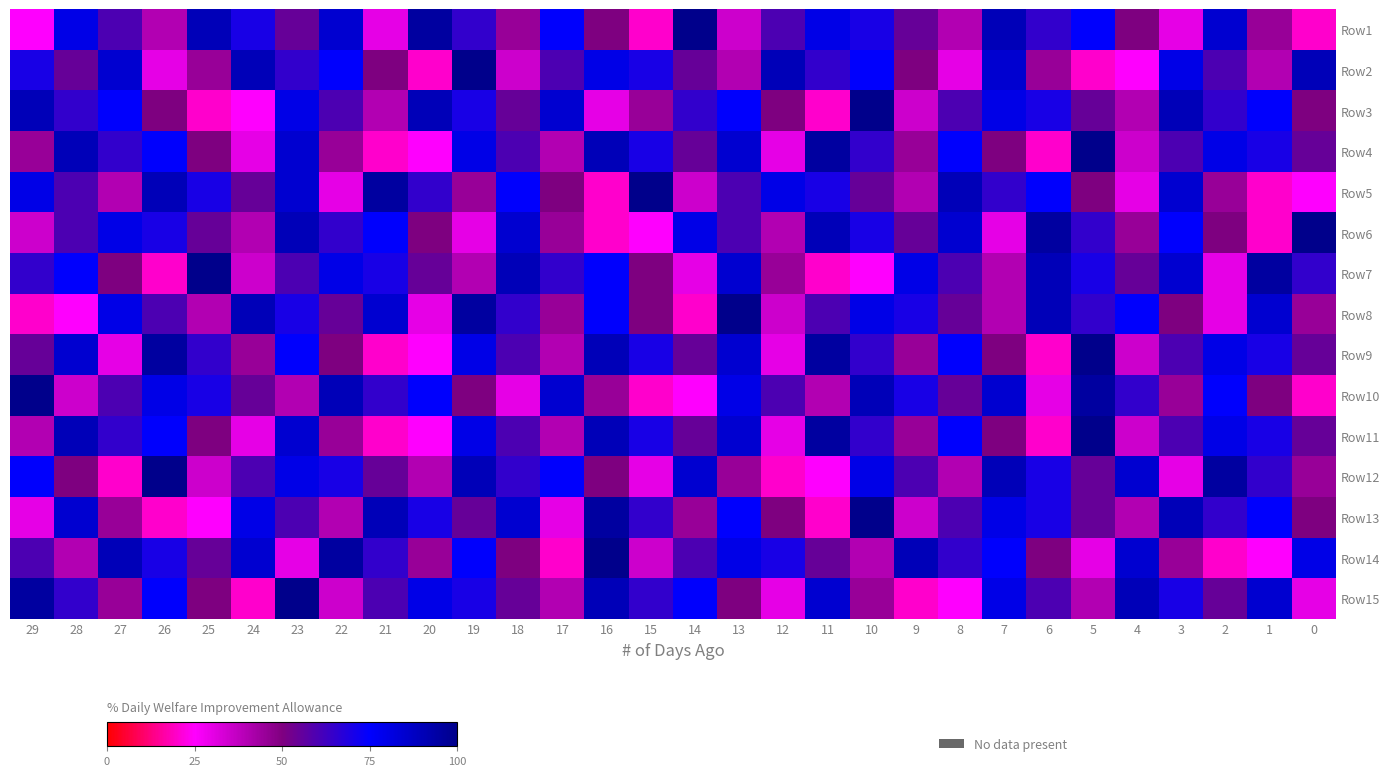

At which category is the sum across all series the highest?

23